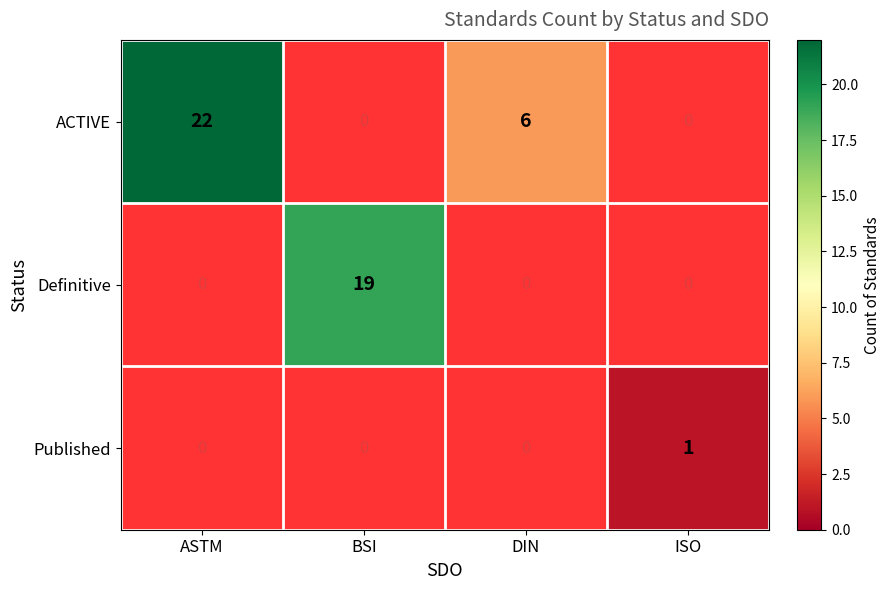

True or false: ACTIVE has a value of 22 at ASTM.

True